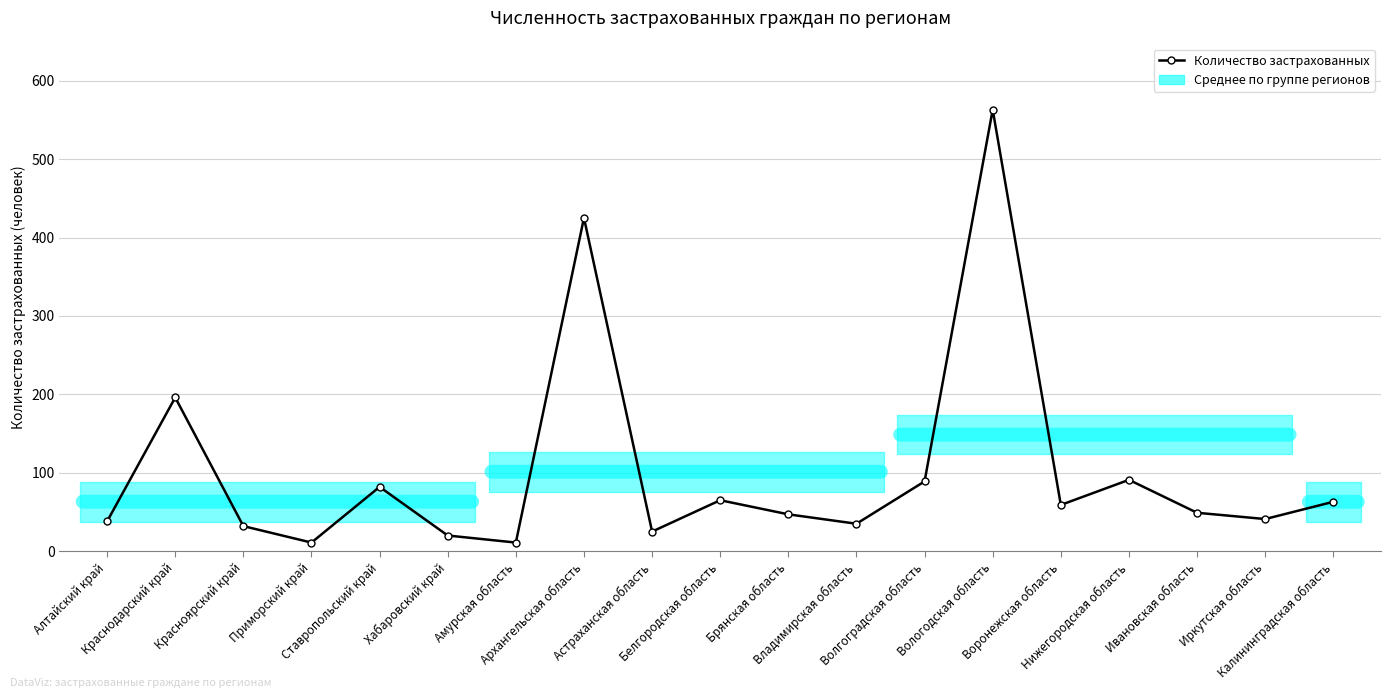

What is the label of the 8th point from the left?

Архангельская область